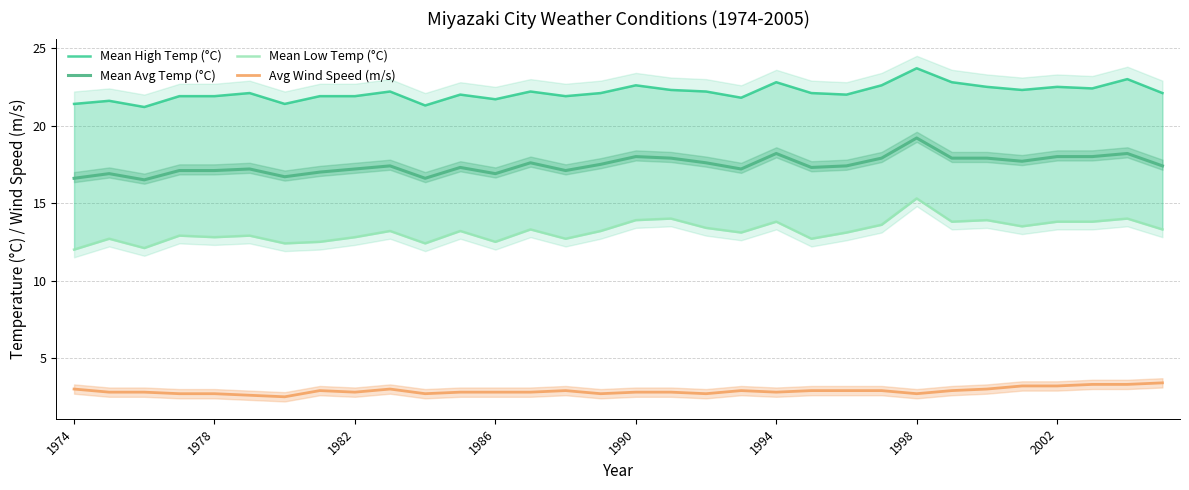

Is this an area chart (filled region under the line)?

No